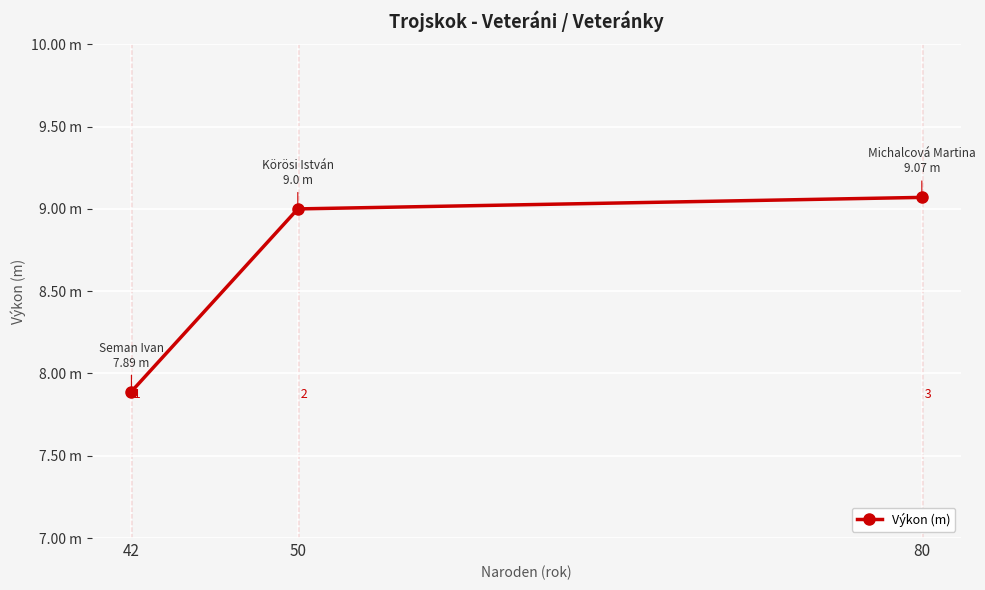

Does the chart have visible grid lines?

Yes